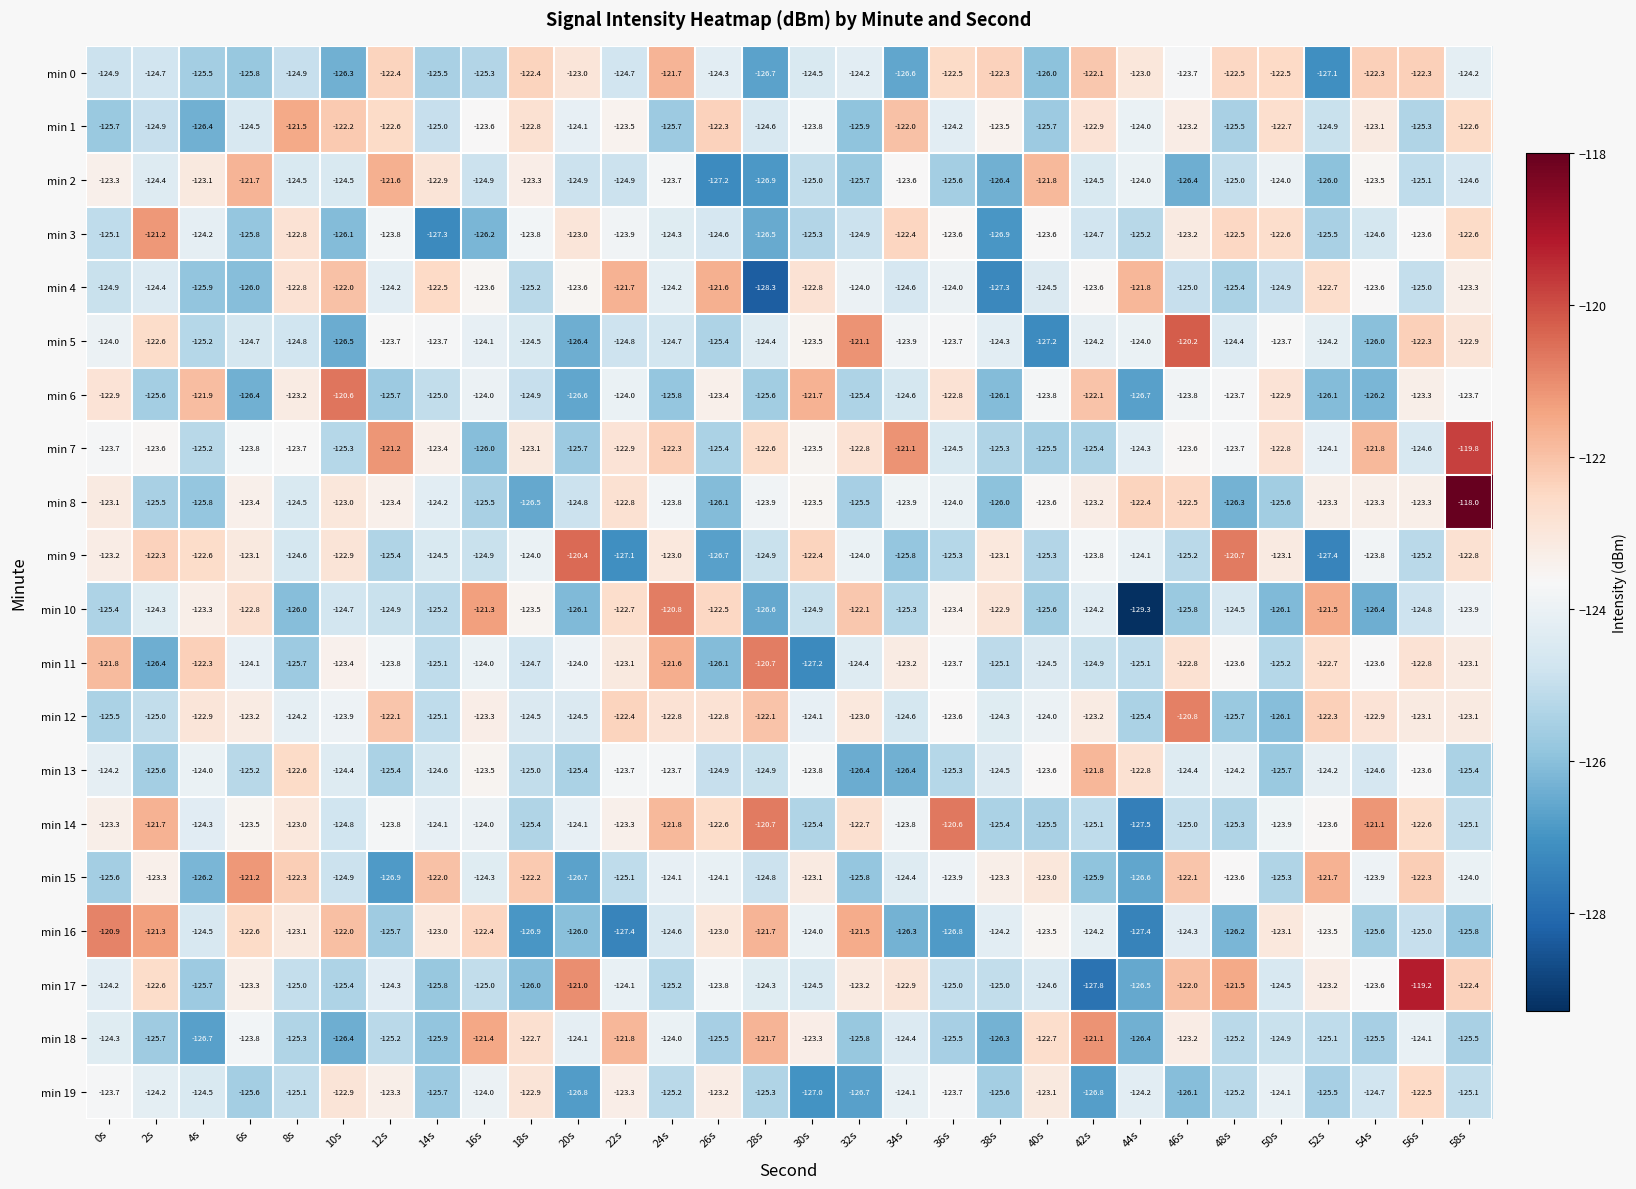

The min 10 series shows -204.6 at 22s. True or false?

False